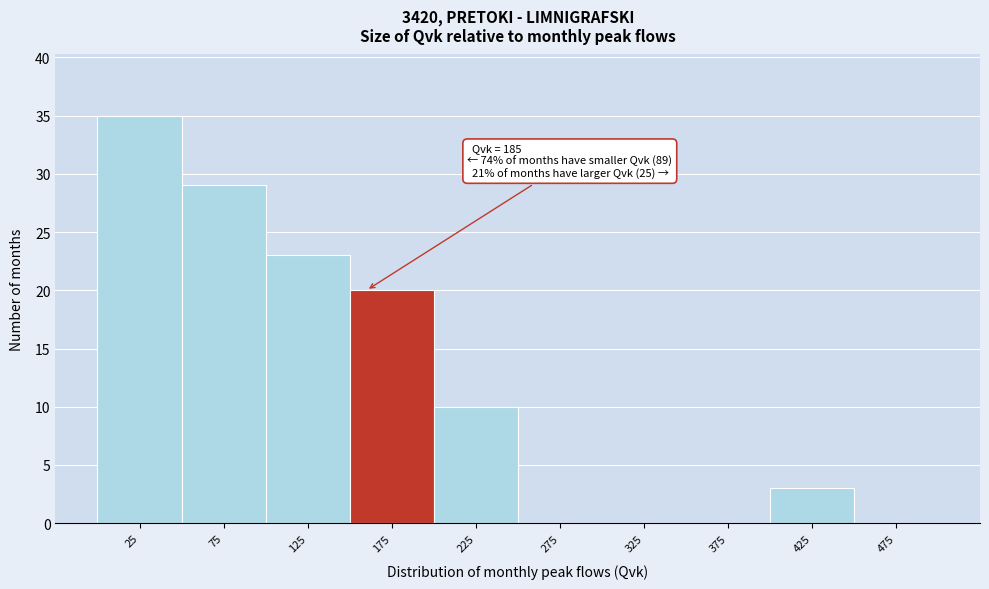

Reading right to left, extract all data points from this chart.

475=0	425=3	375=0	325=0	275=0	225=10	175=20	125=23	75=29	25=35